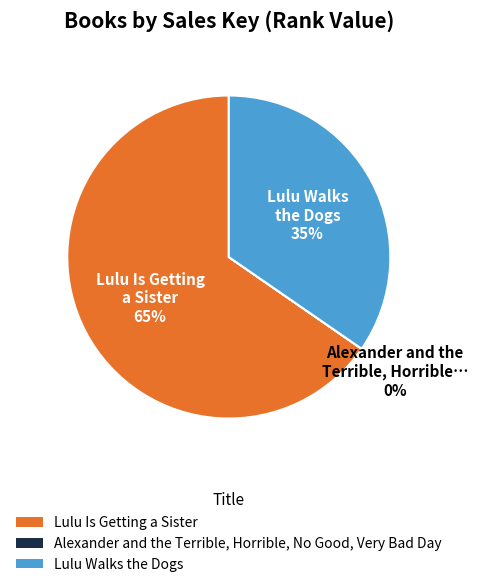

To the nearest percent, what is the difference between the largest and smallest slice percentages?

65%